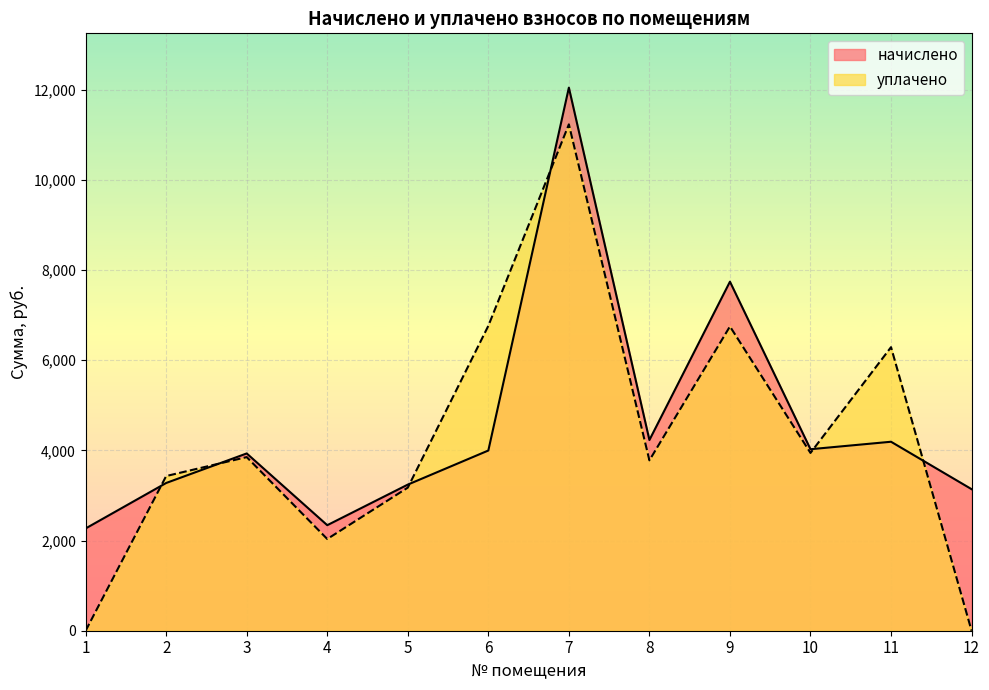

How many times do начислено and уплачено cross each other?

6